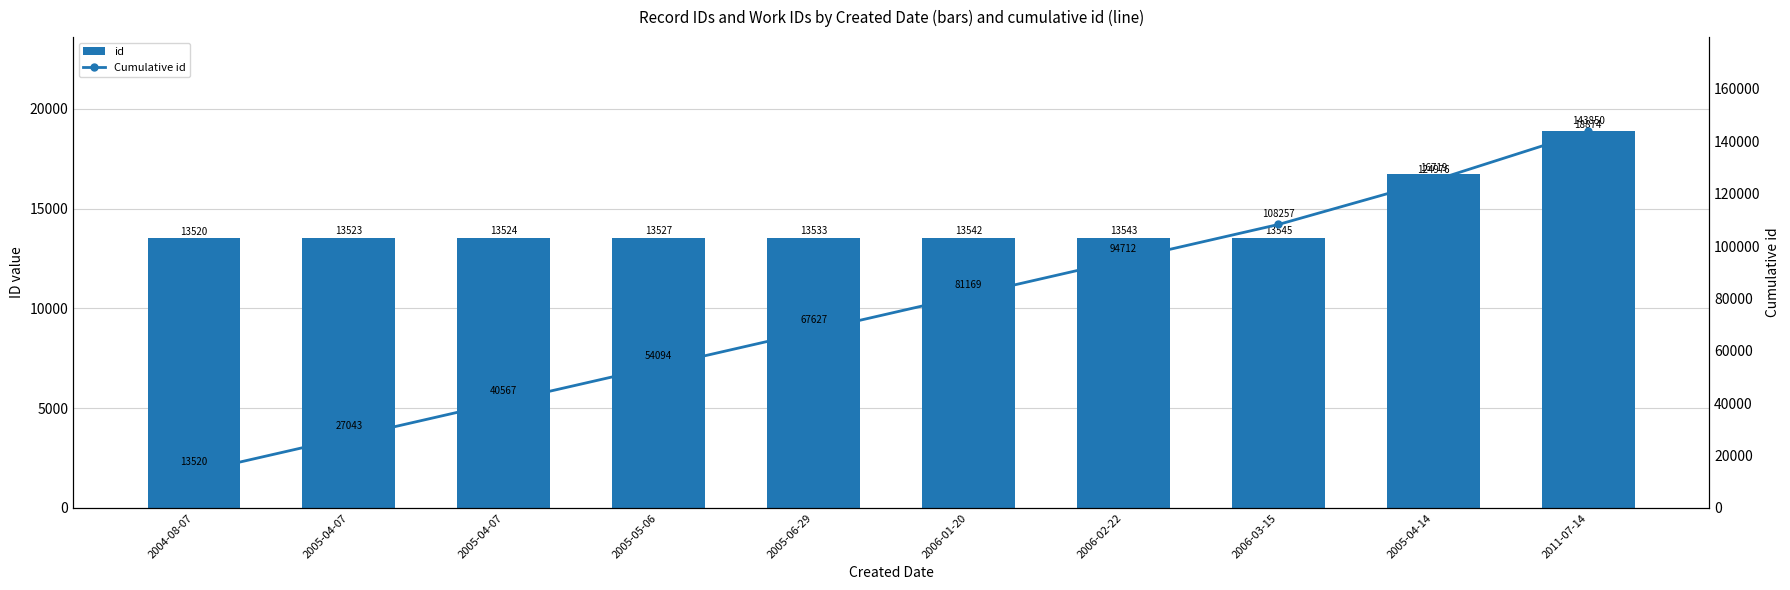

List the series in order of their peak value, lowest first.

id, Cumulative id